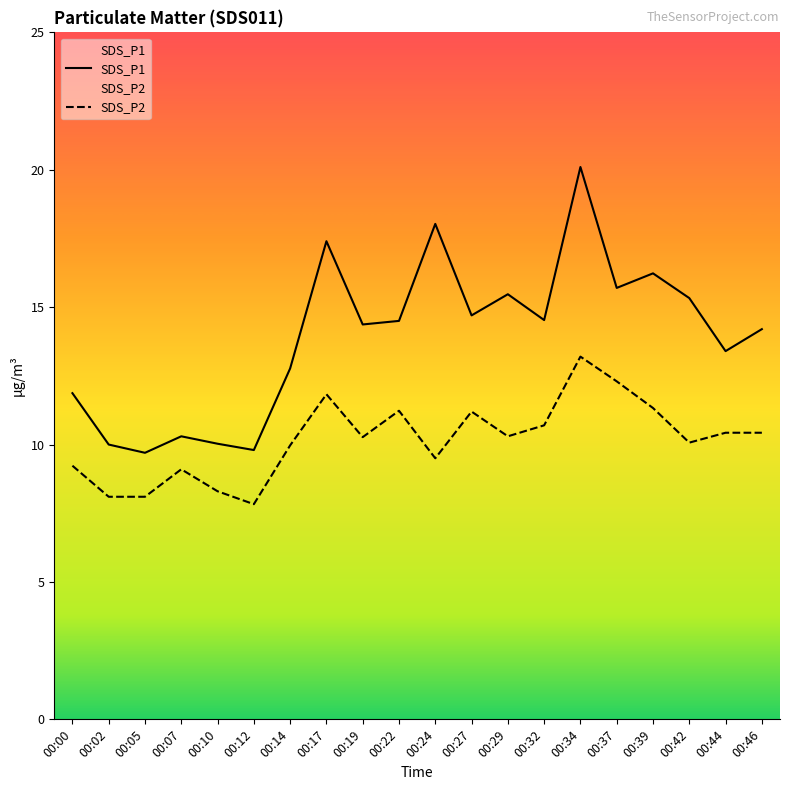

What is the spread (max minus min) of values at 00:34?

6.9